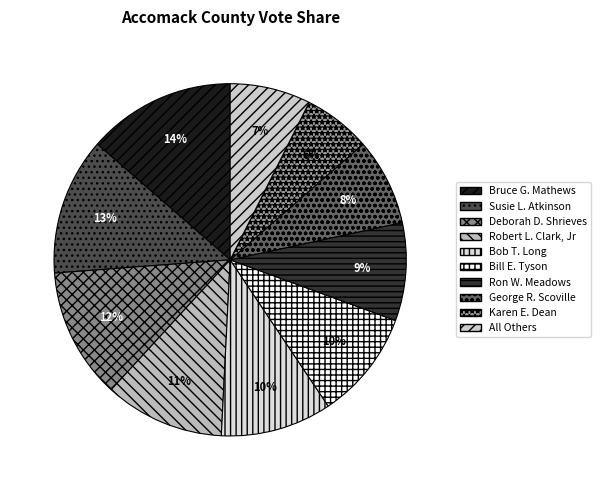

How many slices are in this pie chart?

10